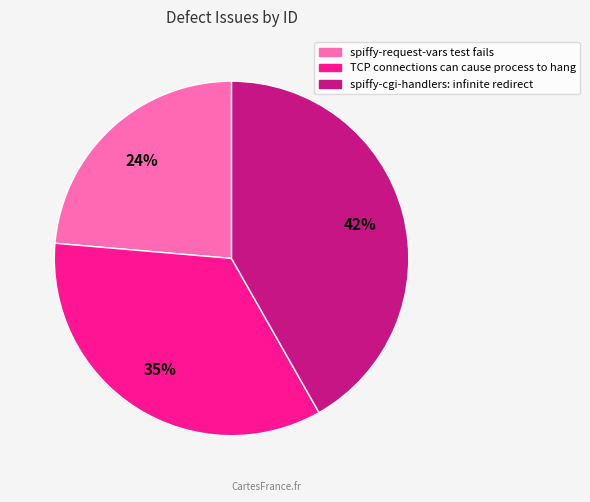

Does TCP connections can cause process to hang represent more than half of the total?

No